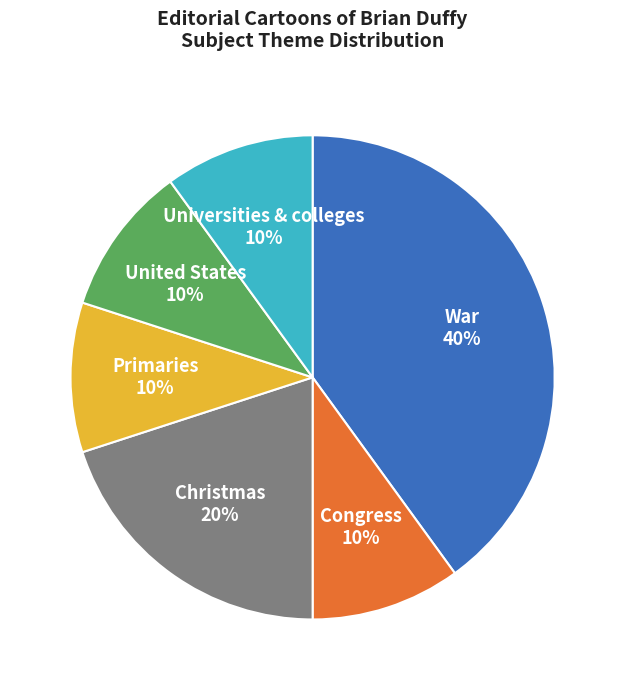

To the nearest percent, what percentage of the pie is War?

40%